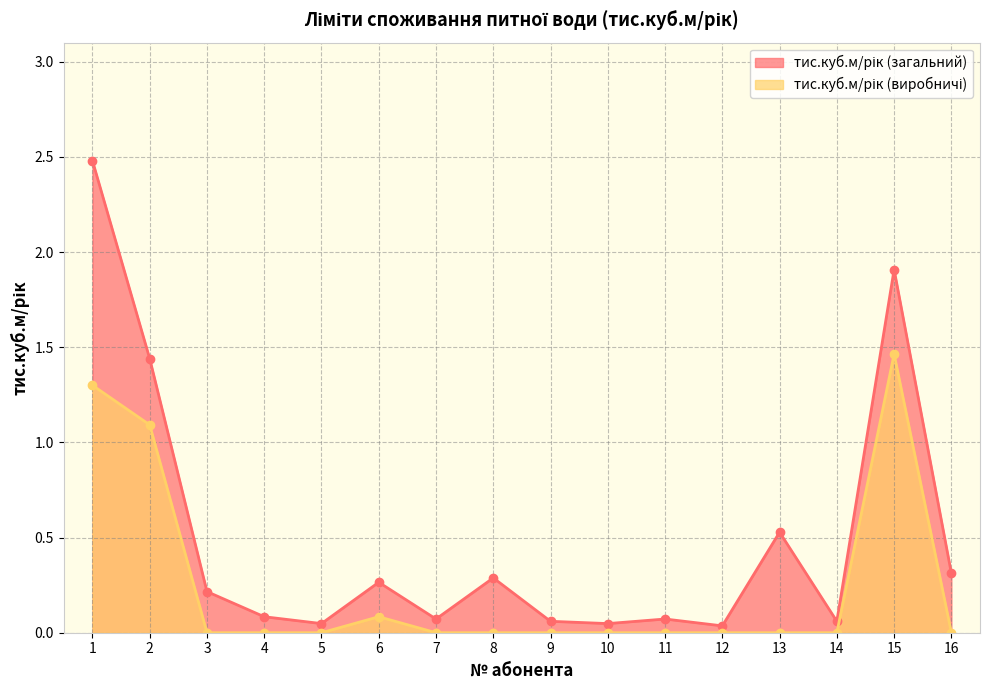

Rank the categories by тис.куб.м/рік (виробничі) value from lowest to highest.

3, 4, 5, 7, 8, 9, 10, 11, 12, 13, 14, 16, 6, 2, 1, 15